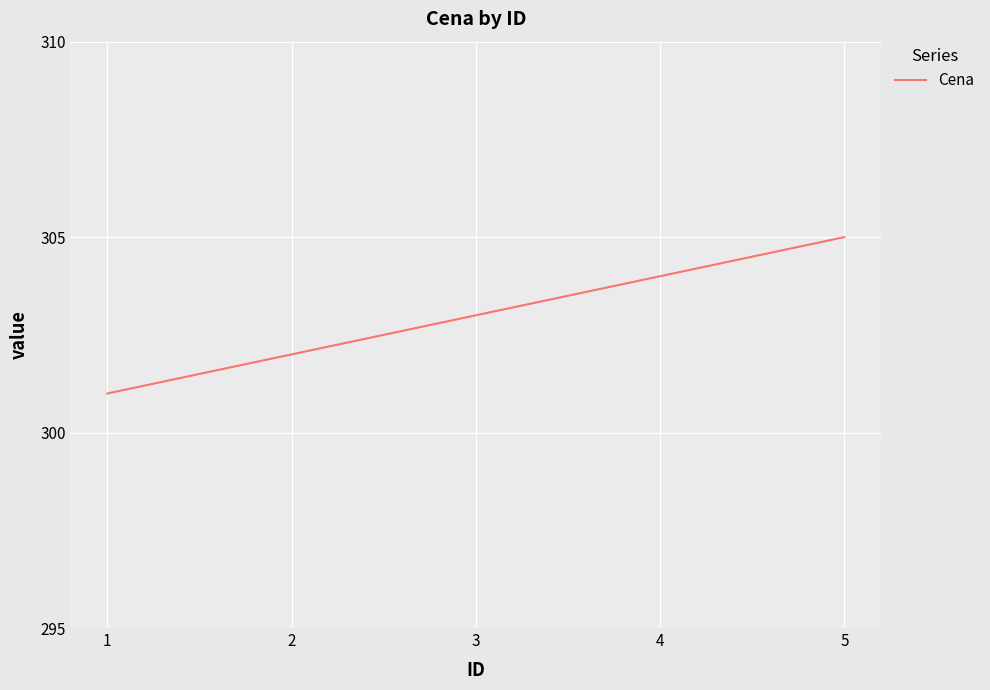

Between 3 and 2, which is larger?

3